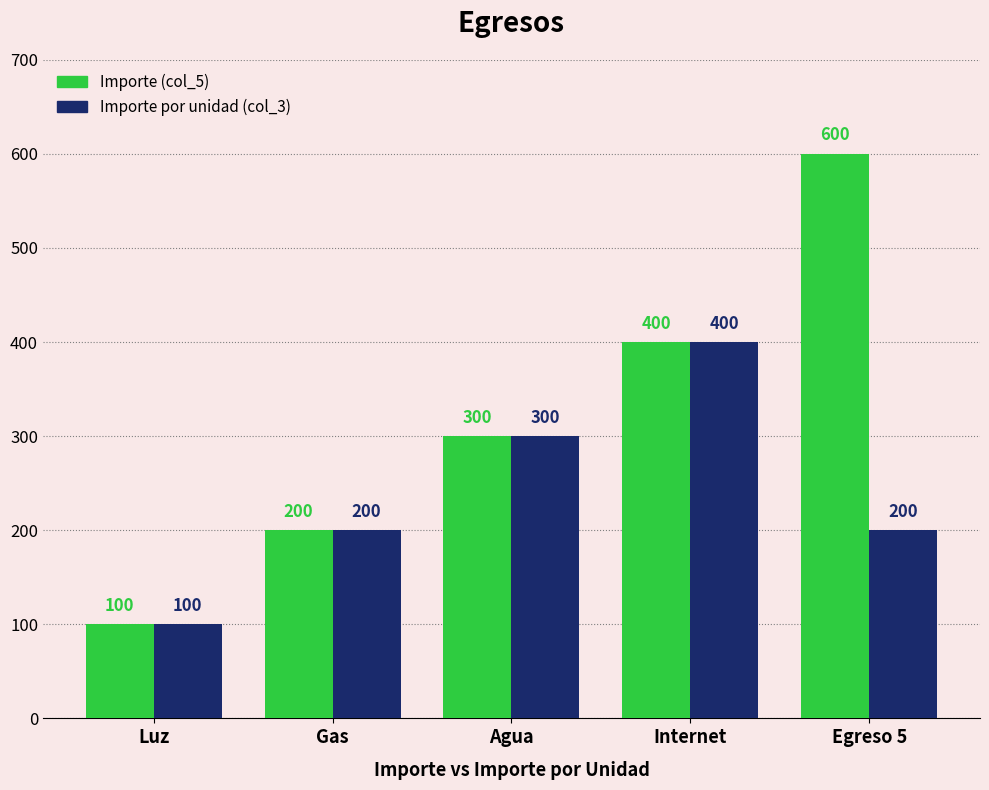

What is the average value of the Importe por unidad (col_3) series?

240